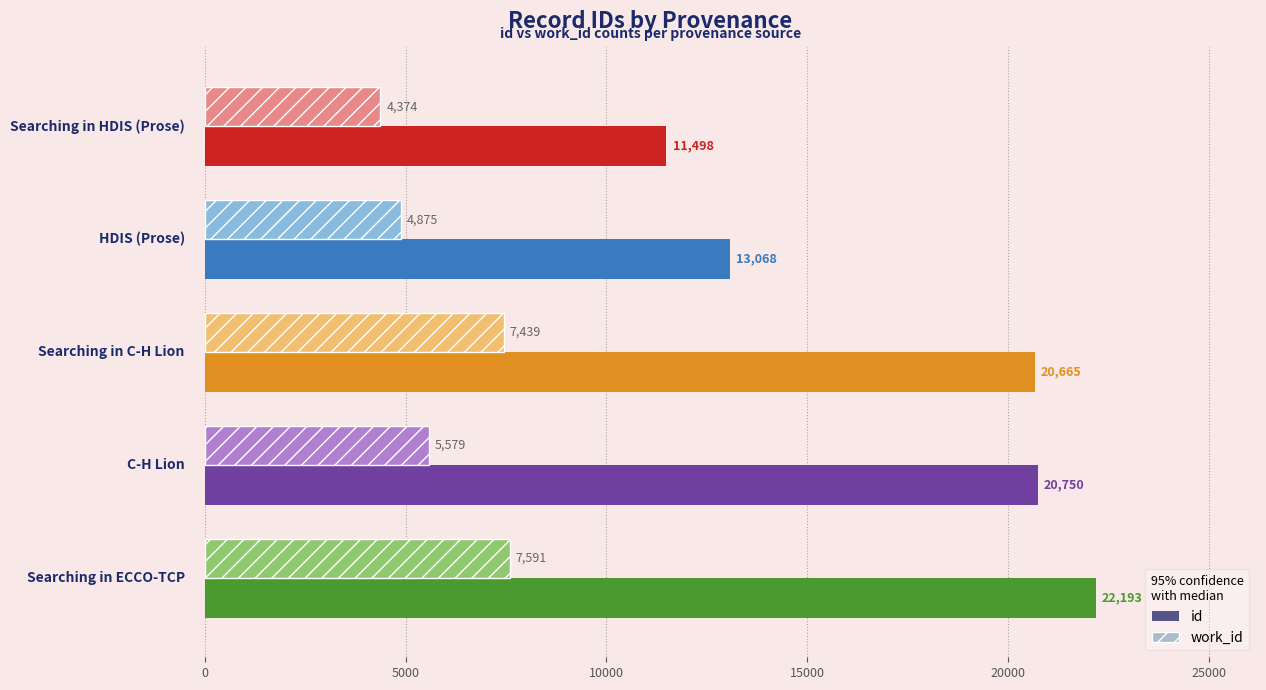

Which series has the largest total across all categories?

id